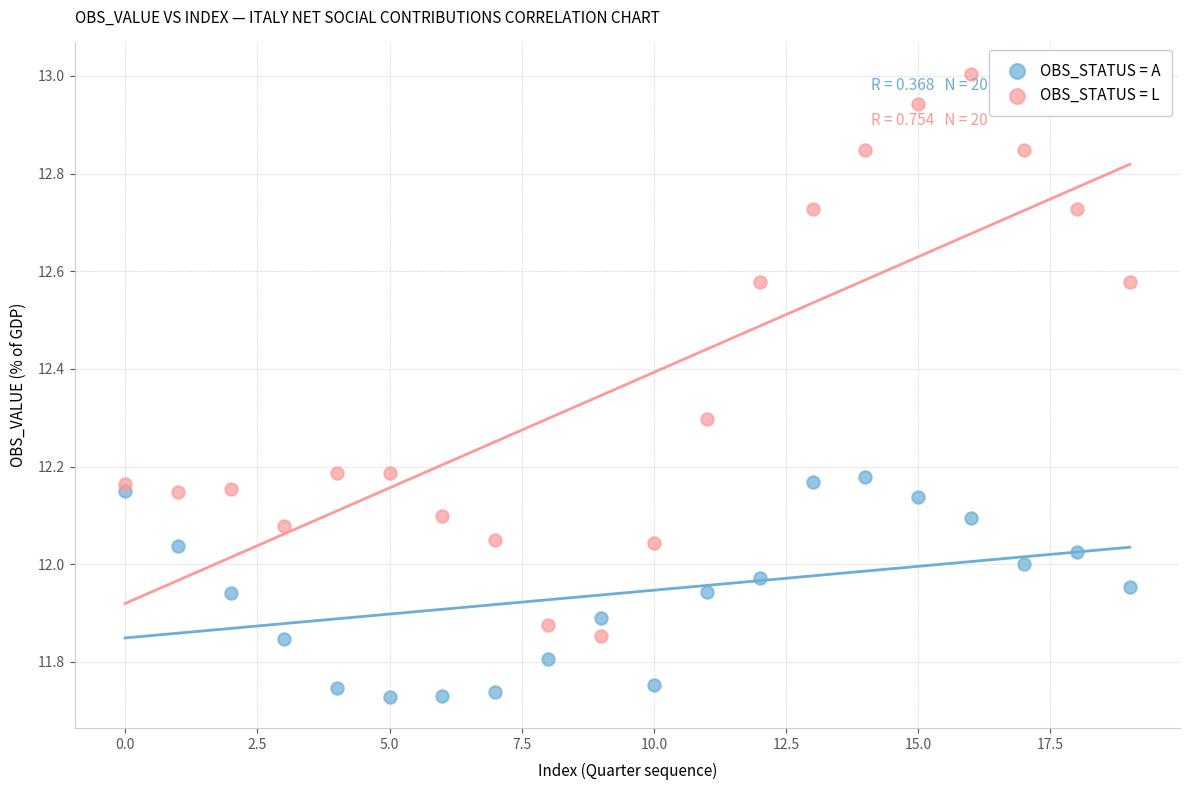

Which series contains the highest Y value?

OBS_STATUS = L